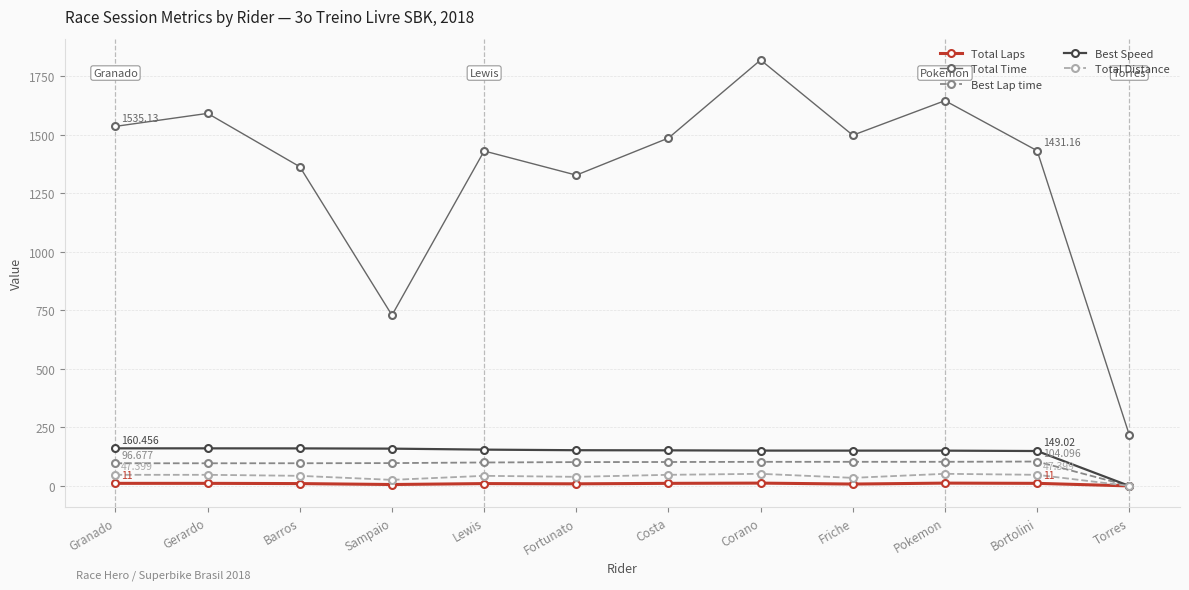

True or false: Total Time and Total Laps cross at least once.

False